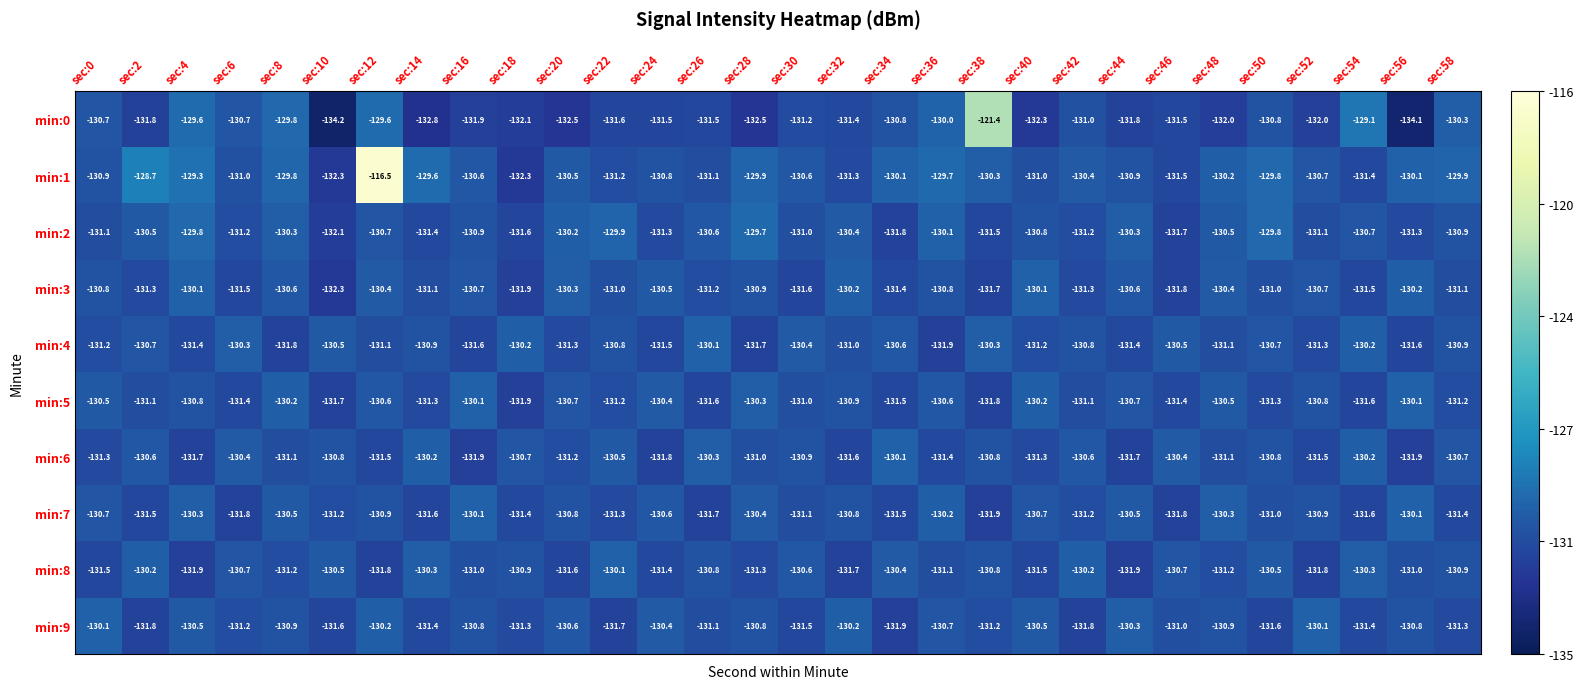

Read the min:7 value at sec:20.

-130.8